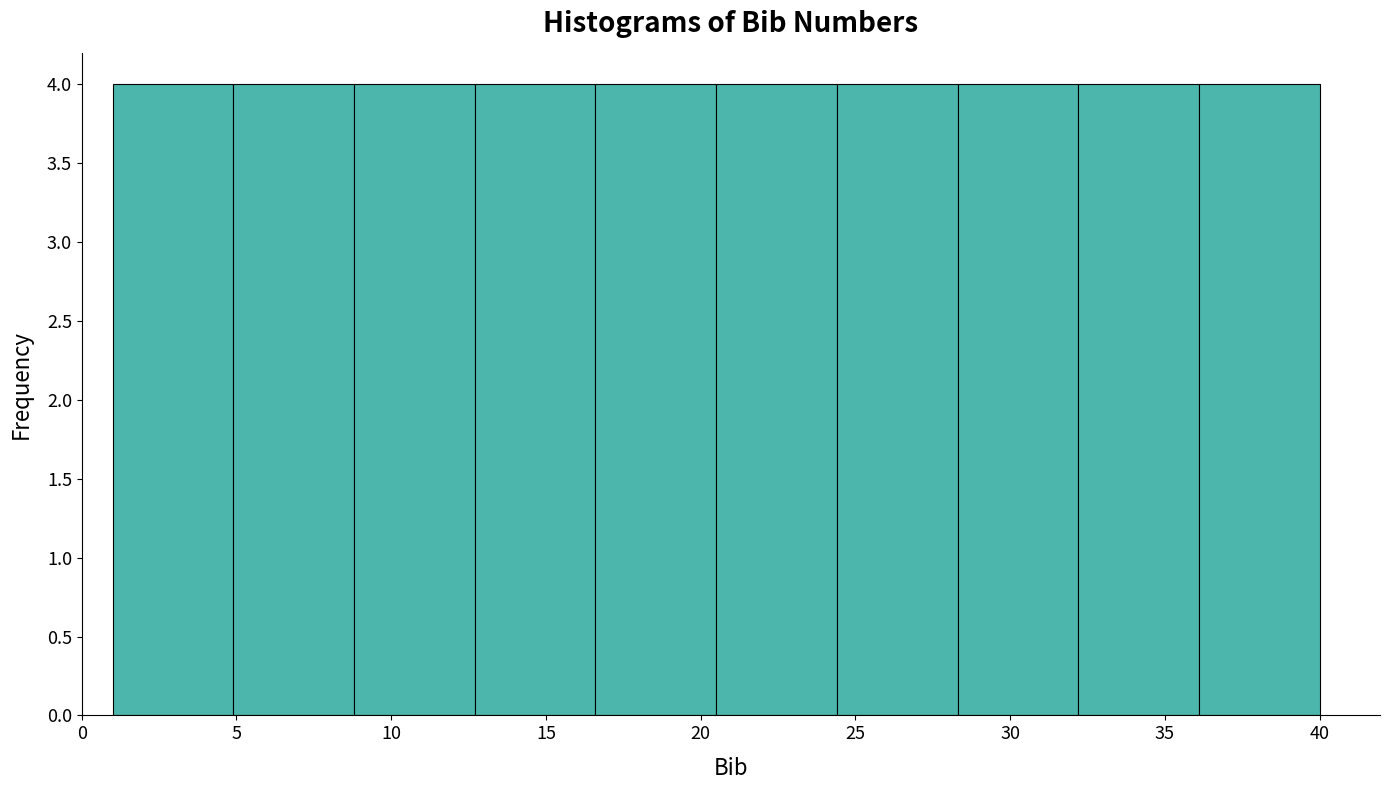

Reading left to right, list every bar in this chart as the range it spans on the x-axis followed by its height. Neither the bar edges nor the heights are printed on the chart, so give them approximately, as read against the axes.

1.0 to 4.9: 4
4.9 to 8.8: 4
8.8 to 12.7: 4
12.7 to 16.6: 4
16.6 to 20.5: 4
20.5 to 24.4: 4
24.4 to 28.3: 4
28.3 to 32.2: 4
32.2 to 36.1: 4
36.1 to 40.0: 4